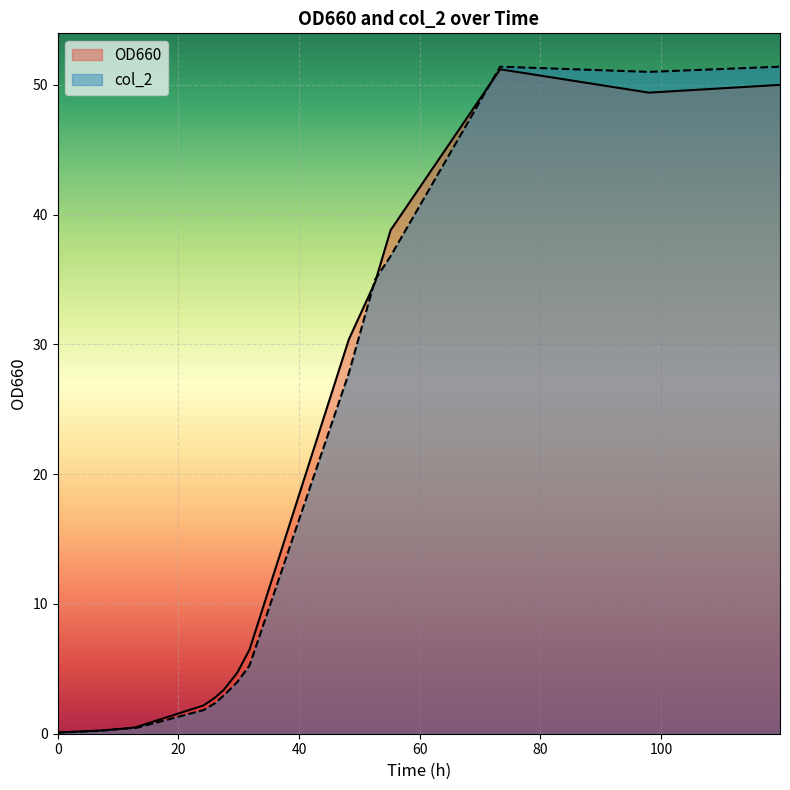

How many distinct data groups are displayed?

2